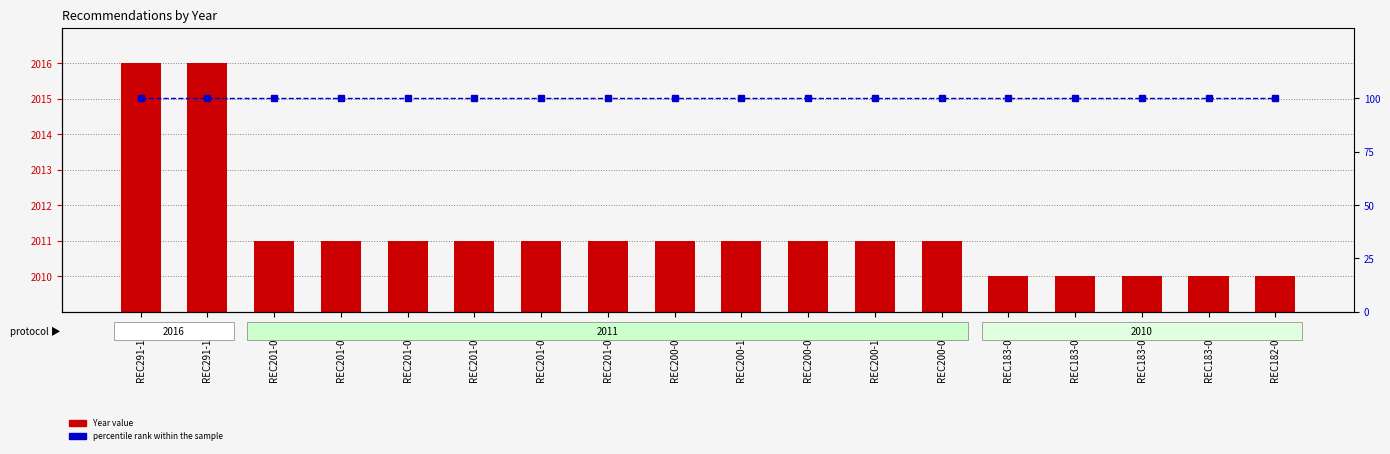

What position from the right is REC201-0251?

16